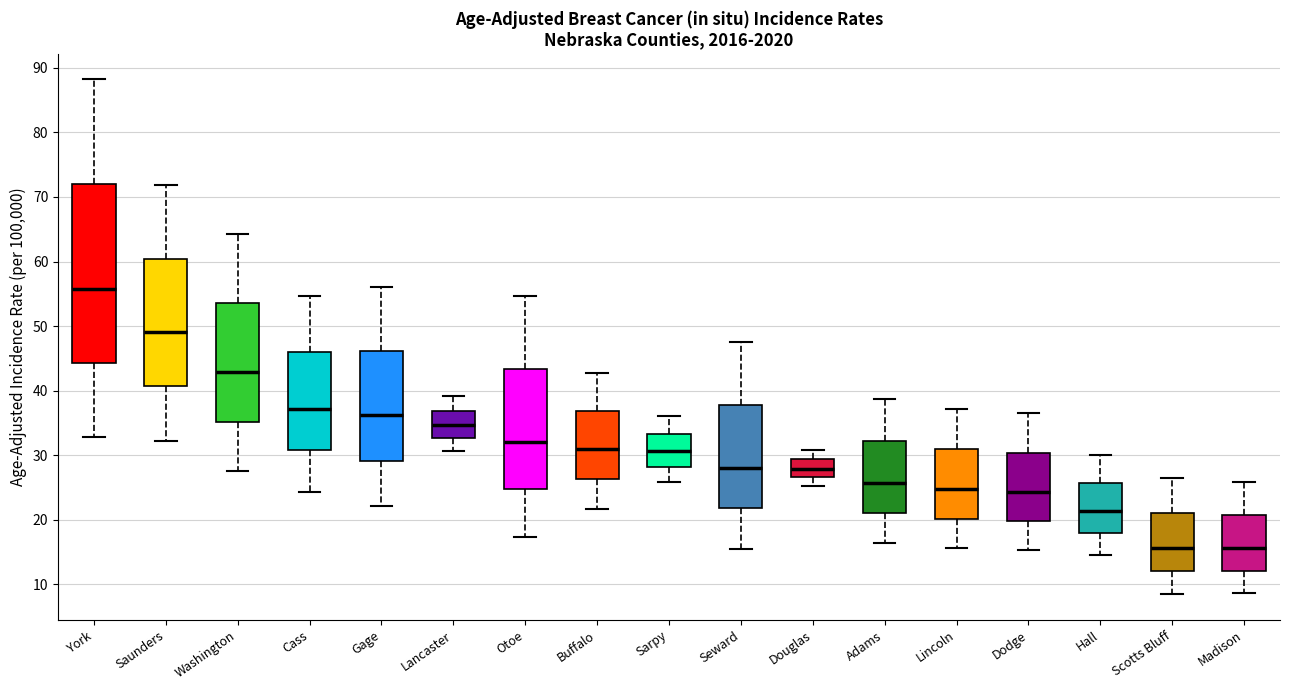

Where is the upper edge of the box for Lancaster on the y-axis? The values are not printed on the chart, so give them approximately, as read against the axis.

37